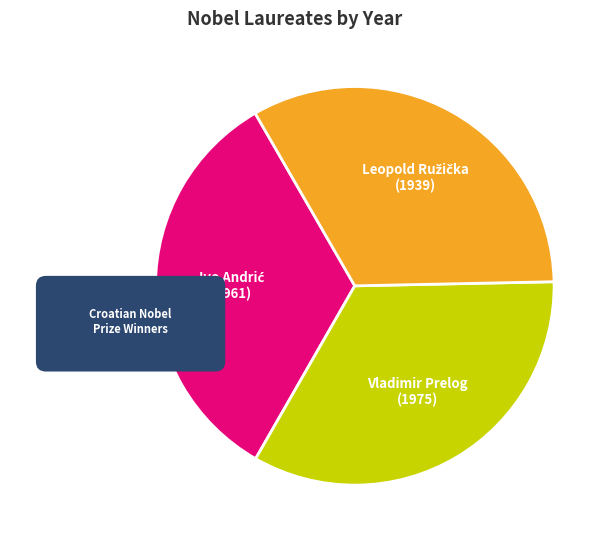

To the nearest percent, what is the average slice percentage?

33%